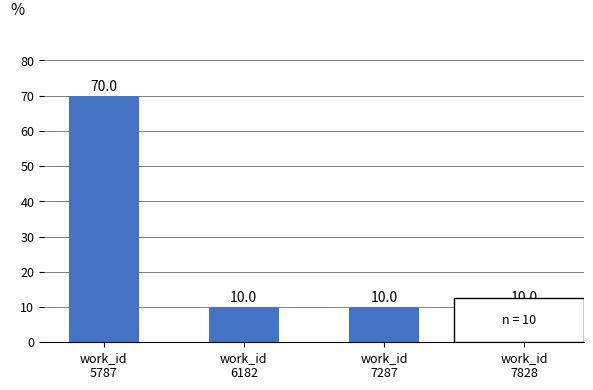

Reading left to right, list all the values displayed in this chart.

70	10	10	10